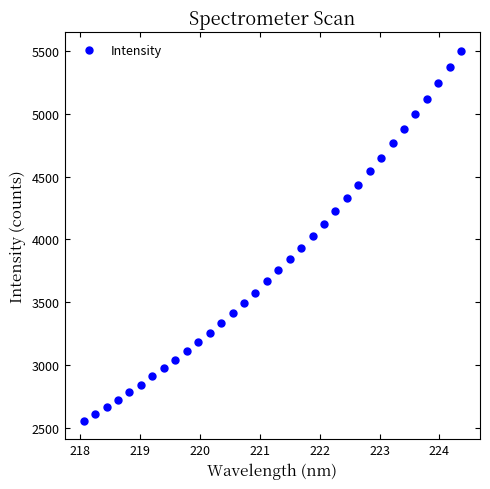

What is the range of Y values (max minus min)?

2946.3